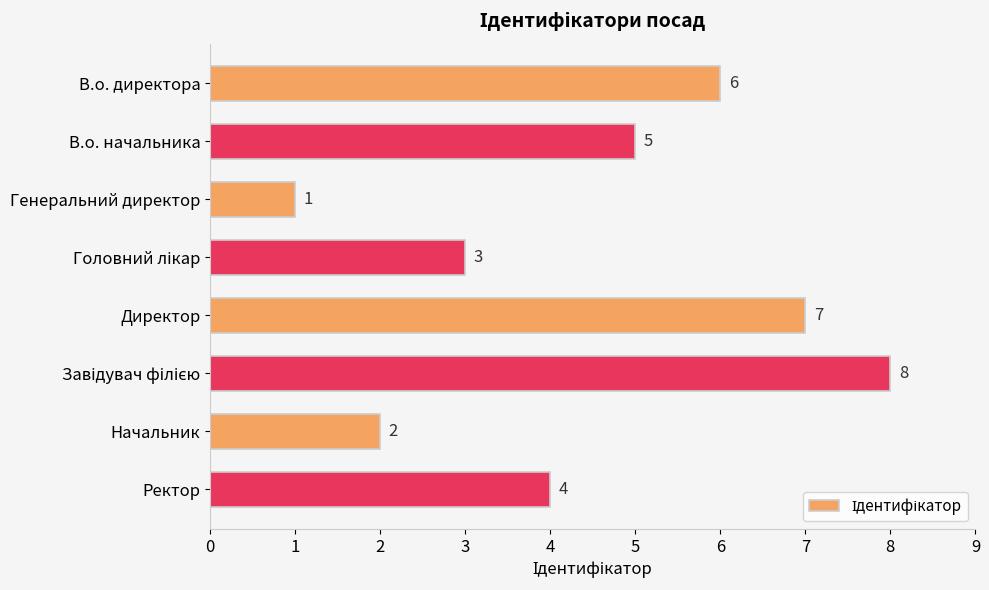

What is the difference between the second highest and second lowest values?

5